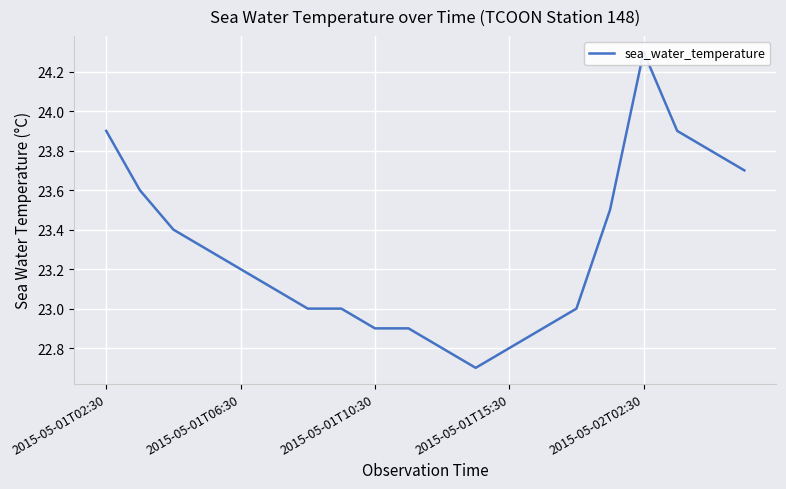

Is this an area chart (filled region under the line)?

No